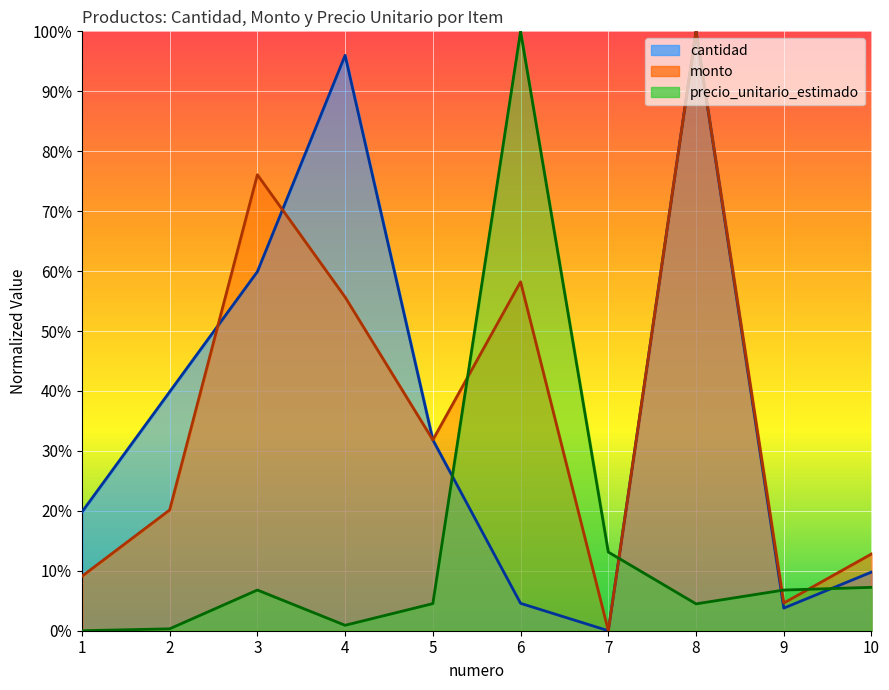

Reading left to right, what are all the values shown in this chart?

cantidad: 0.2	0.4	0.6	1.0	0.3	0.0	0.0	1.0	0.0	0.1
monto: 0.1	0.2	0.8	0.6	0.3	0.6	0.0	1.0	0.0	0.1
precio_unitario_estimado: 0.0	0.0	0.1	0.0	0.0	1.0	0.1	0.0	0.1	0.1